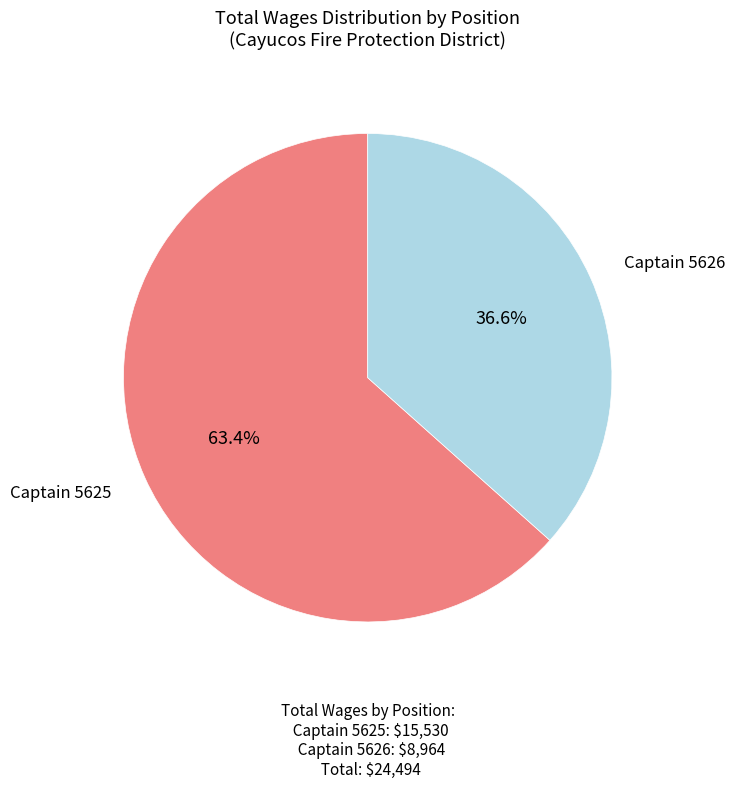

Does any single category account for the majority?

Yes